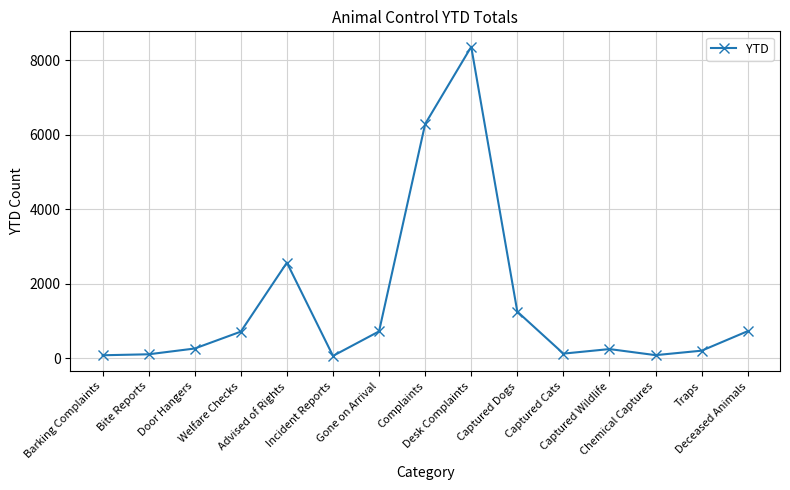

True or false: the data shows 8363 at Desk Complaints.

True